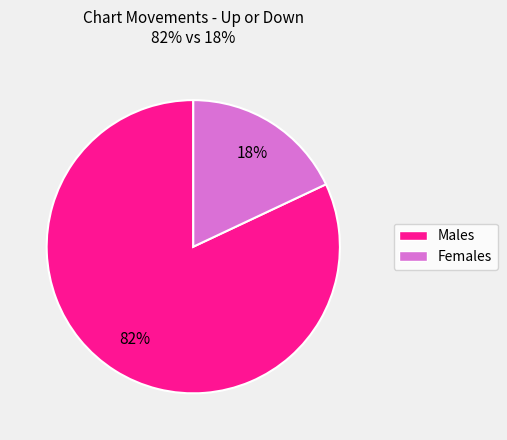

True or false: Females accounts for 18% of the total.

True